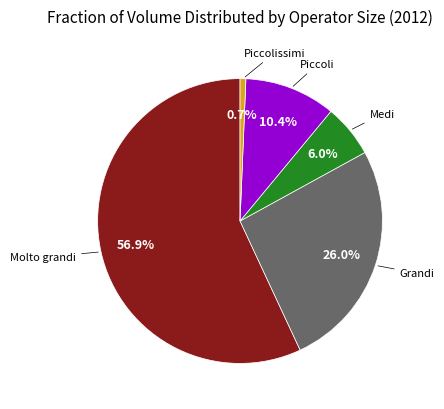

Is there any slice that represents more than half of the pie?

Yes